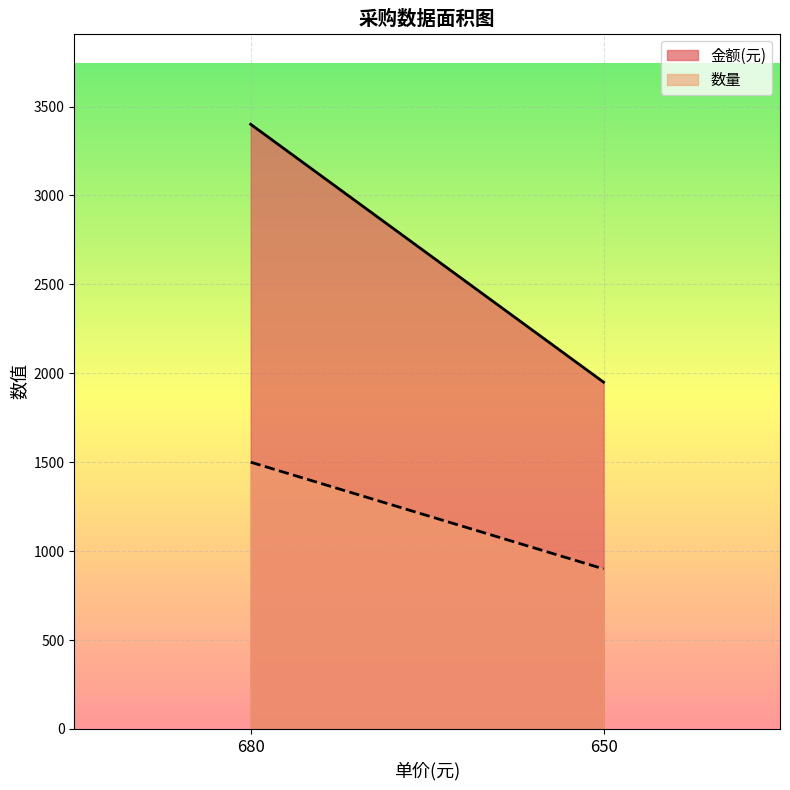

What is the difference between the maximum and minimum values in the 金额(元) series?

1450